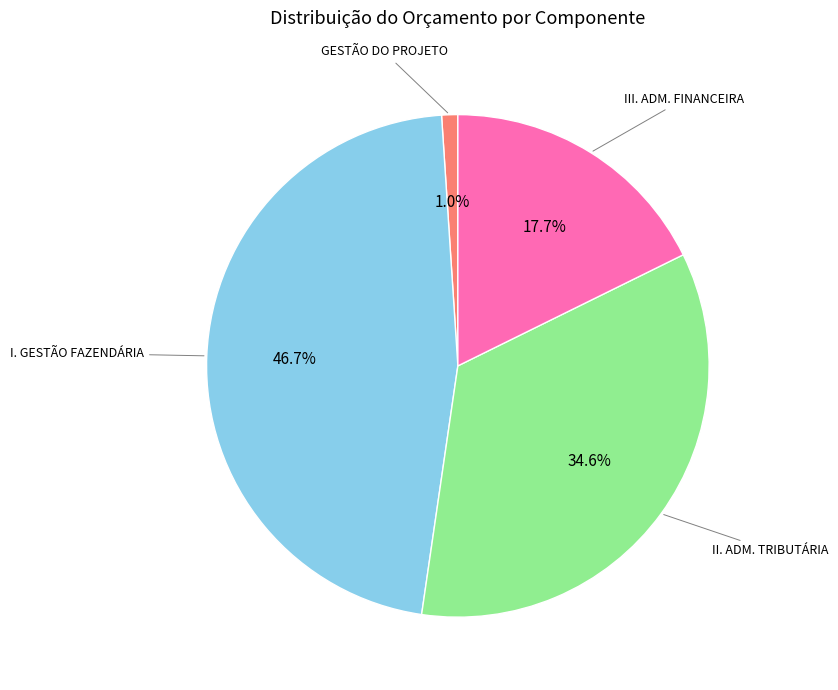

Does any single category account for the majority?

No